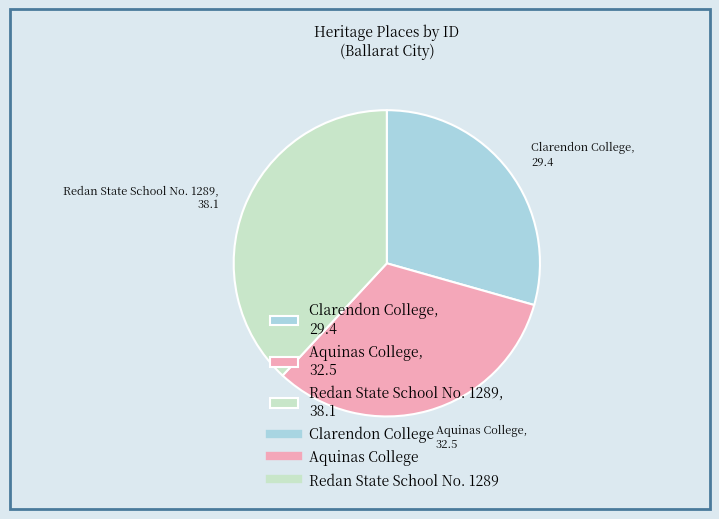

Count the number of slices in the pie.

3